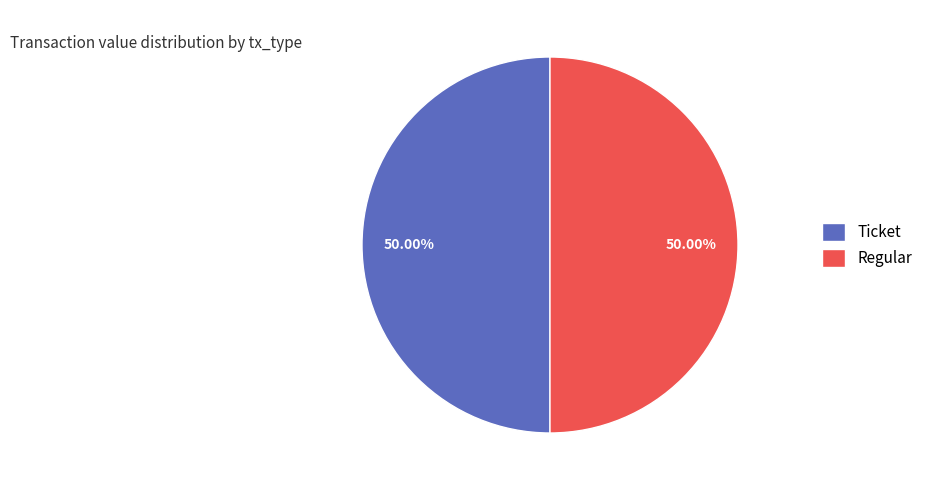

Combined, do Ticket and Regular account for over 50%?

Yes